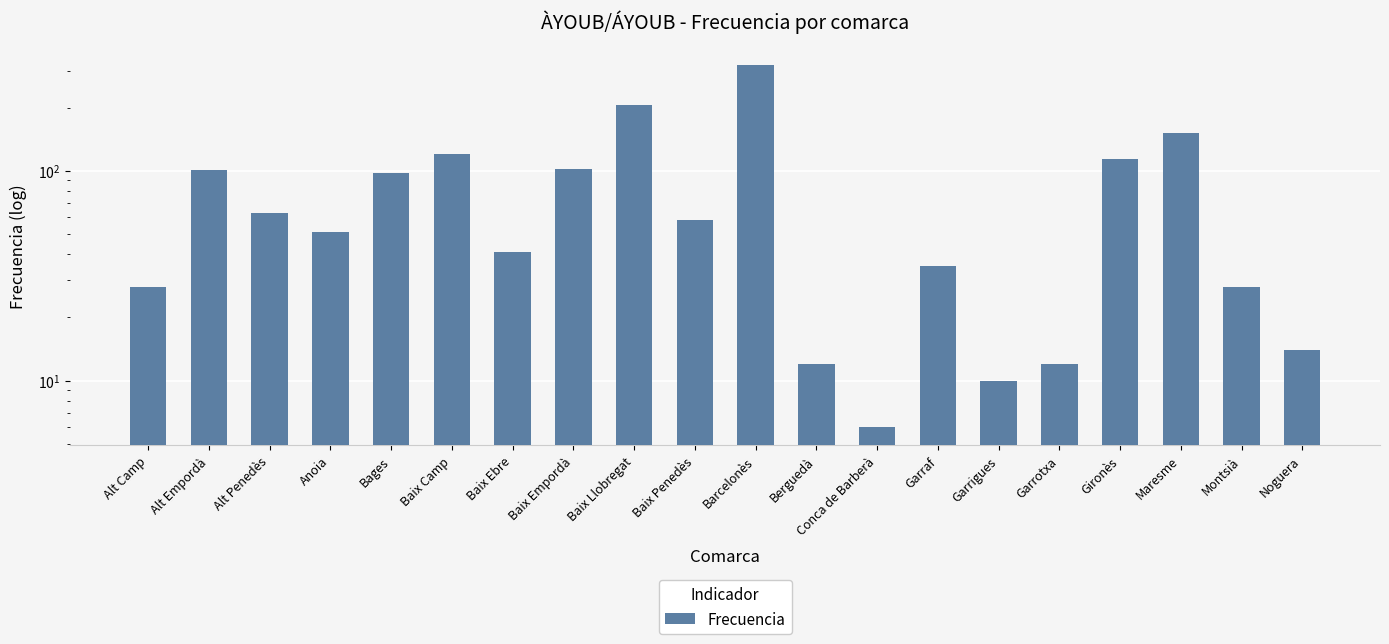

At which category does the chart reach its peak across all series?

Barcelonès